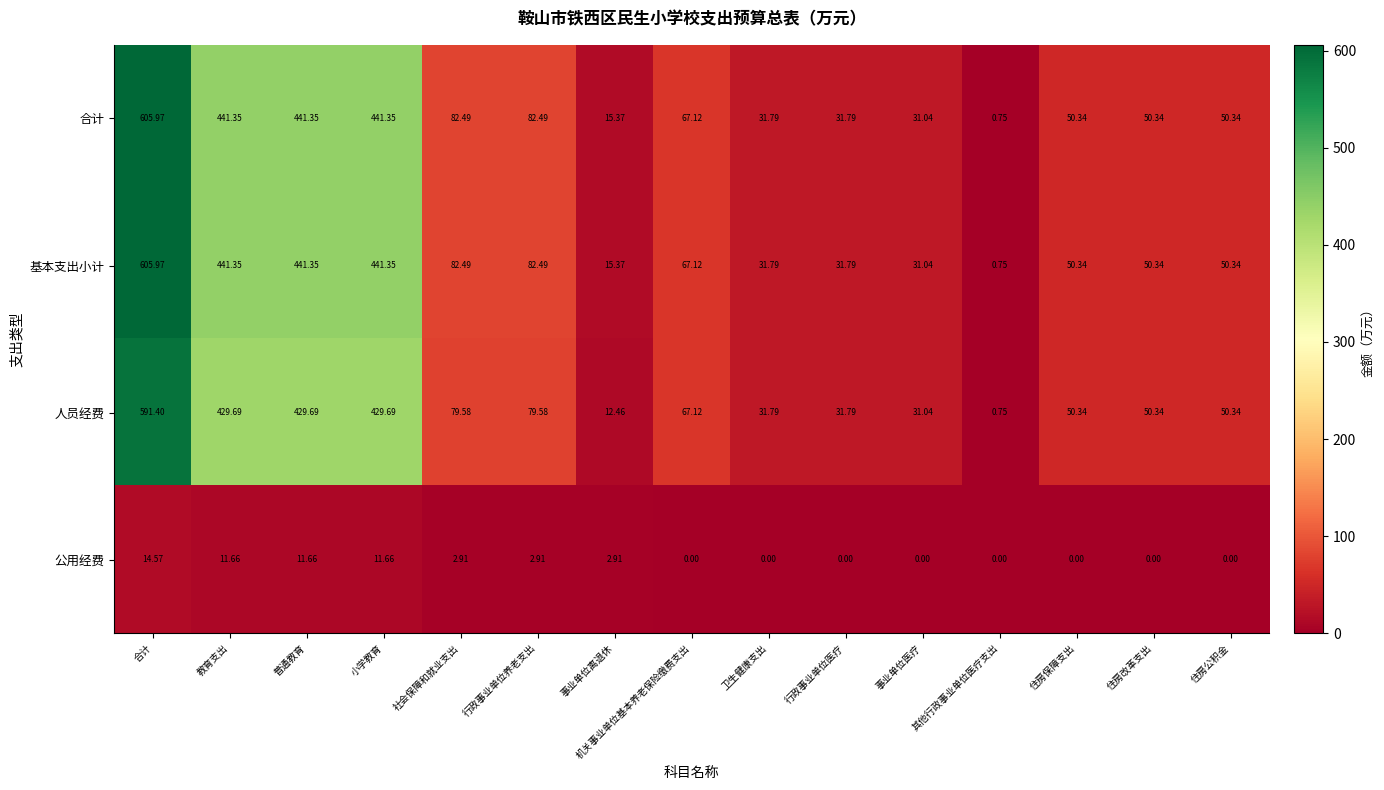

Is the value of 基本支出小计 at 住房保障支出 greater than the value of 公用经费 at 事业单位离退休?

Yes